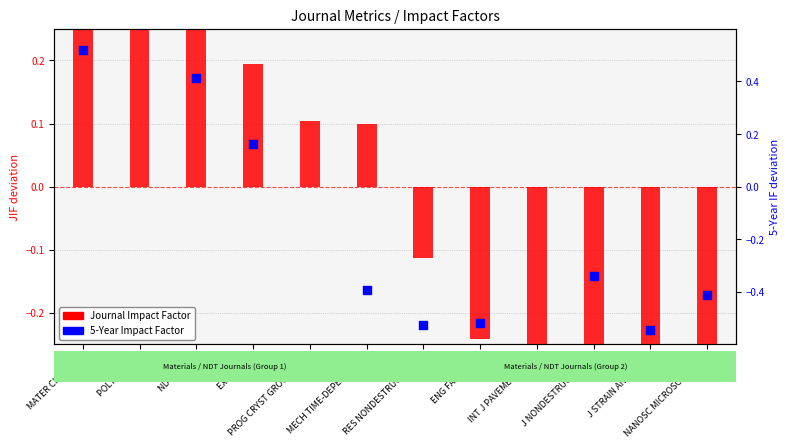

What is the total value across all series at EXP MECH?

0.4